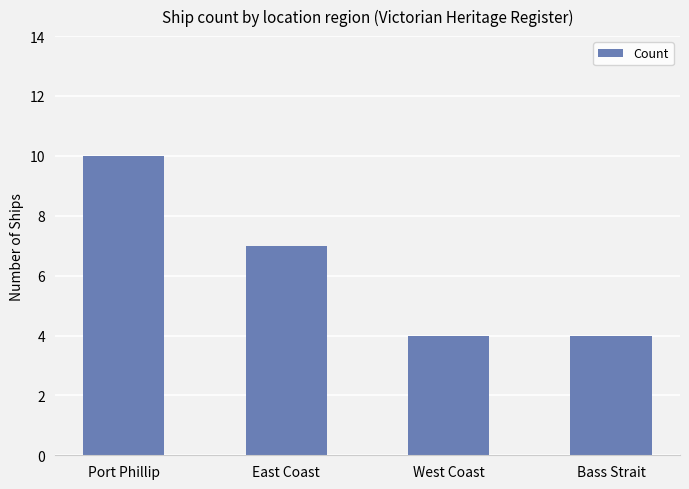

Reading left to right, list all the values displayed in this chart.

10	7	4	4